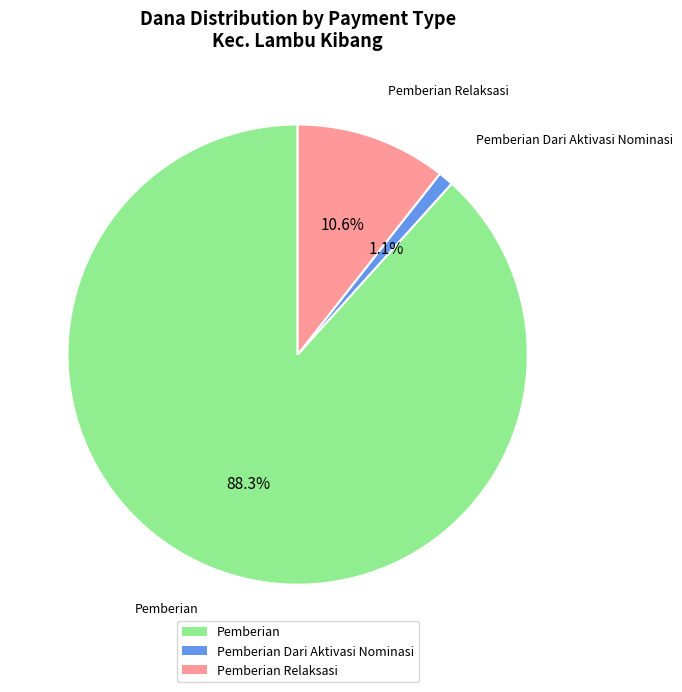

Which slice is the smallest?

Pemberian Dari Aktivasi Nominasi